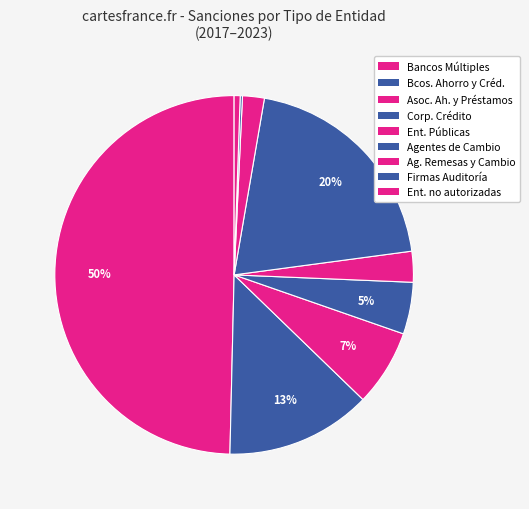

Rank the categories by value from highest to lowest.

Bancos Múltiples, Agentes de Cambio, Bancos de Ahorro y Crédito, Asociaciones de Ahorros y Préstamos, Corporaciones Crédito, Entidades Públicas, Agentes de Remesas y Cambio, Entidades no autorizadas, Firmas de auditoría interna